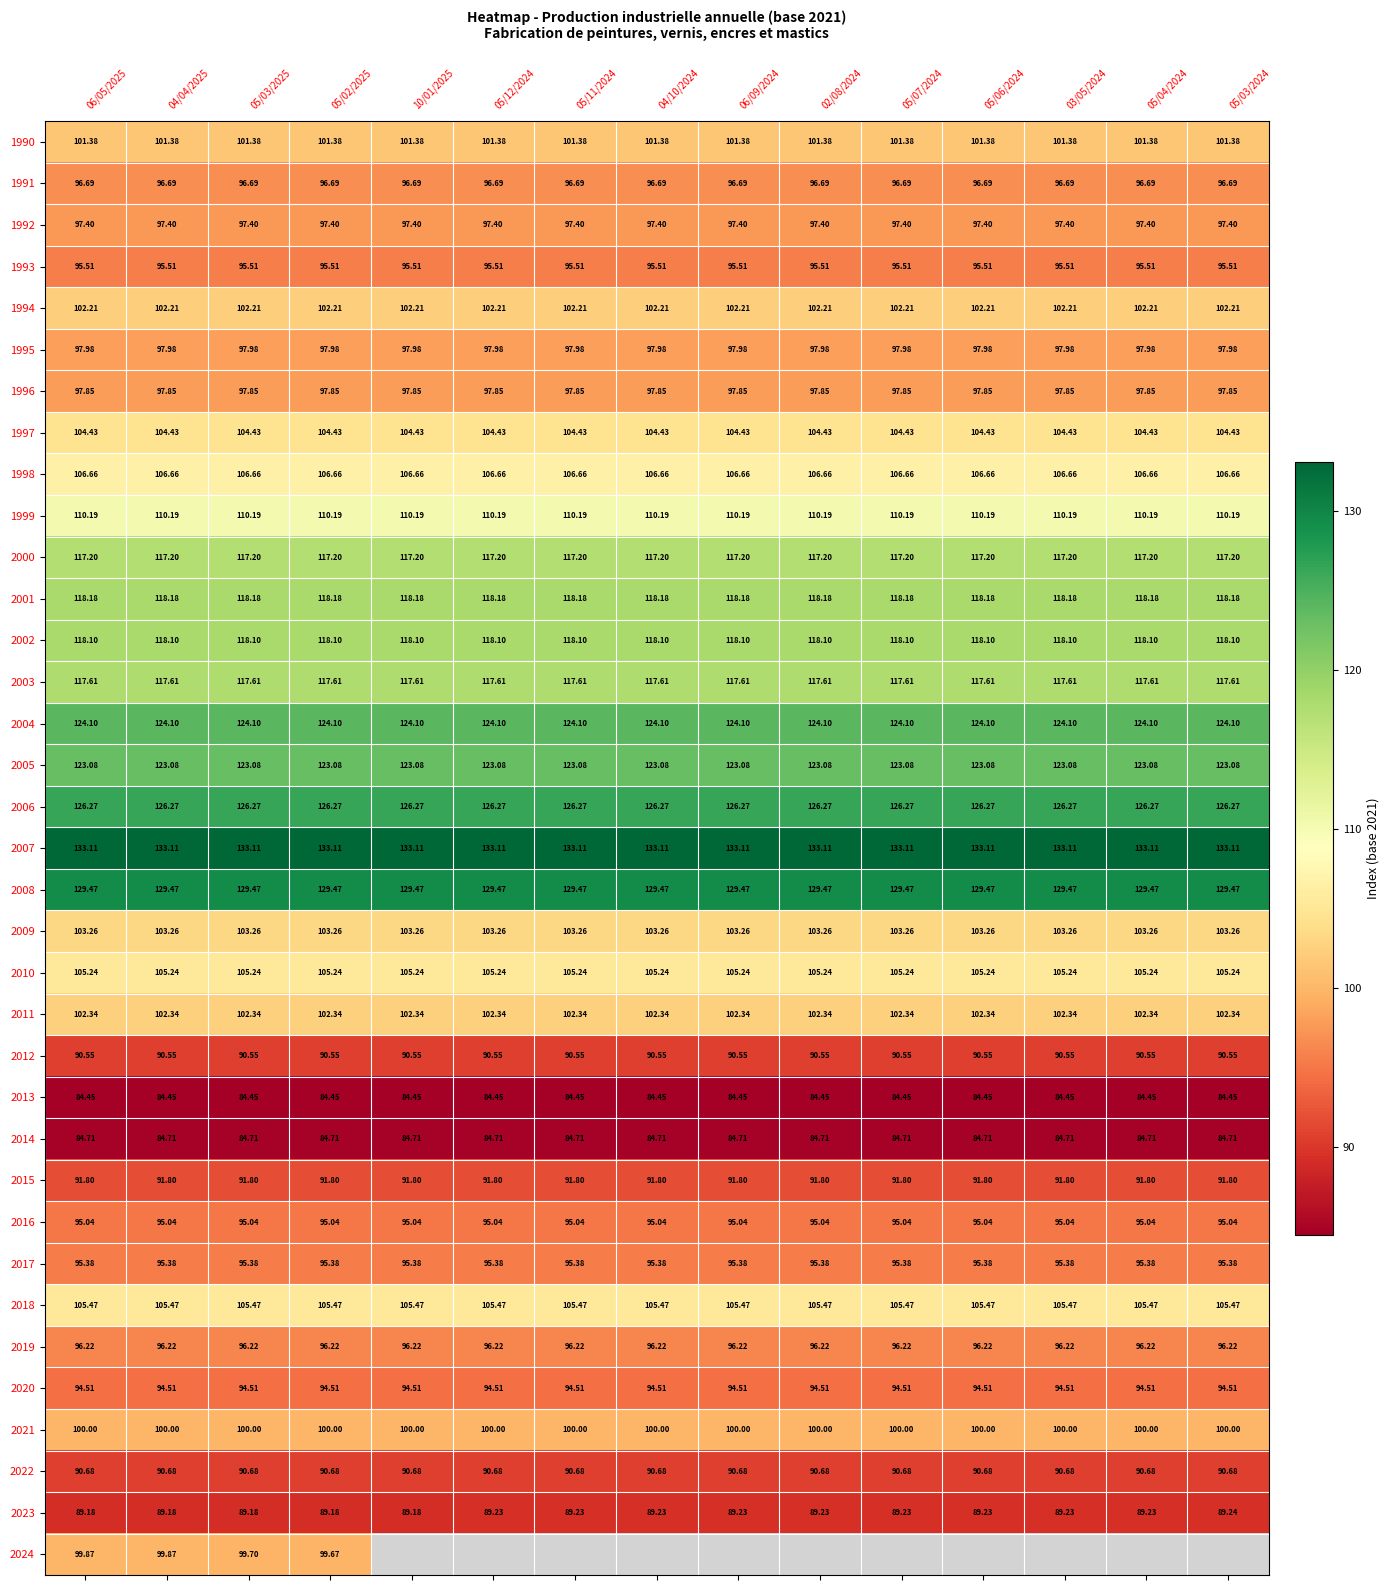

How many categories are shown in the chart?

15